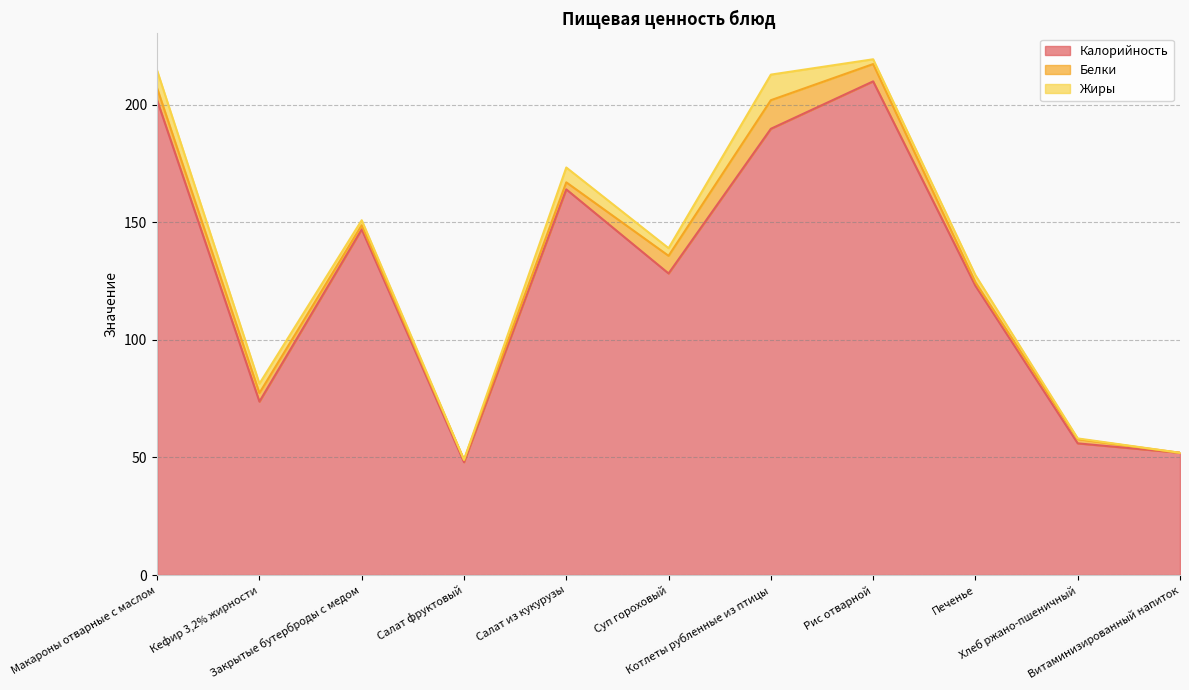

The Калорийность series shows 209.3 at Суп гороховый. True or false?

False